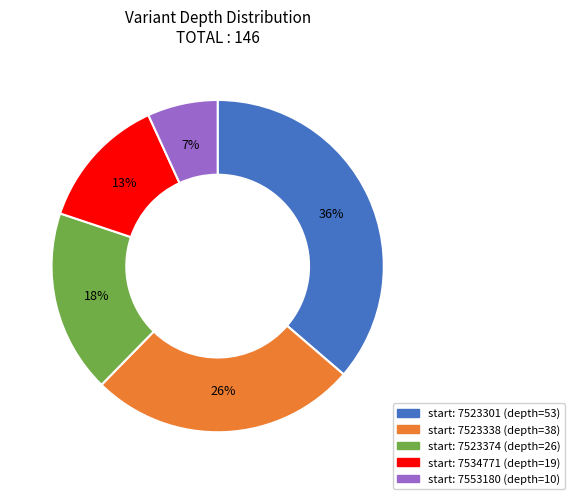

To the nearest percent, what is the difference between the largest and smallest slice percentages?

29%